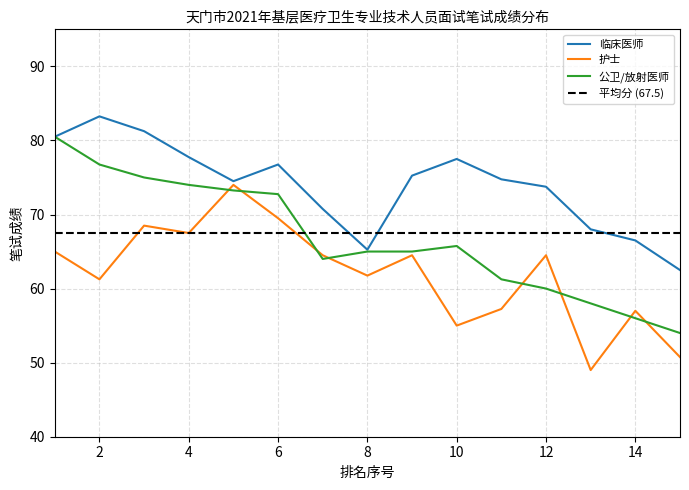

What is the sum of all 临床医师 values?

1108.2